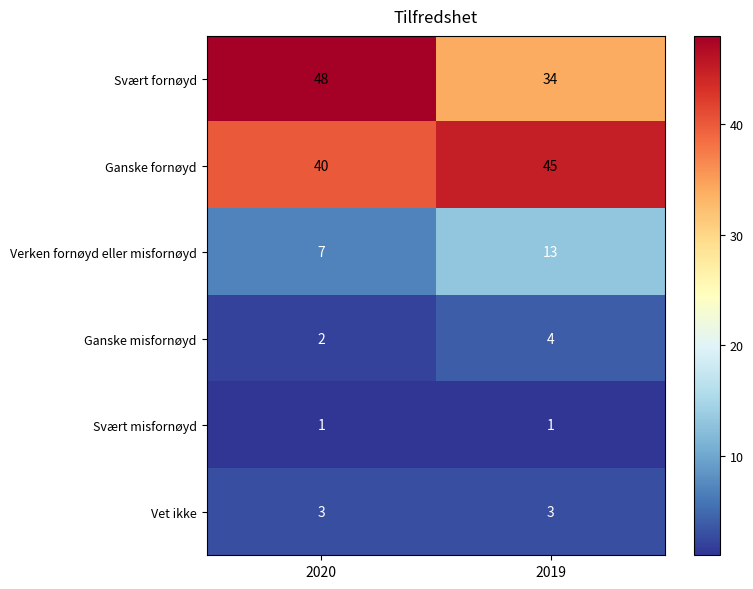

Rank the series by their maximum value, from lowest to highest.

Svært misfornøyd, Vet ikke, Ganske misfornøyd, Verken fornøyd eller misfornøyd, Ganske fornøyd, Svært fornøyd